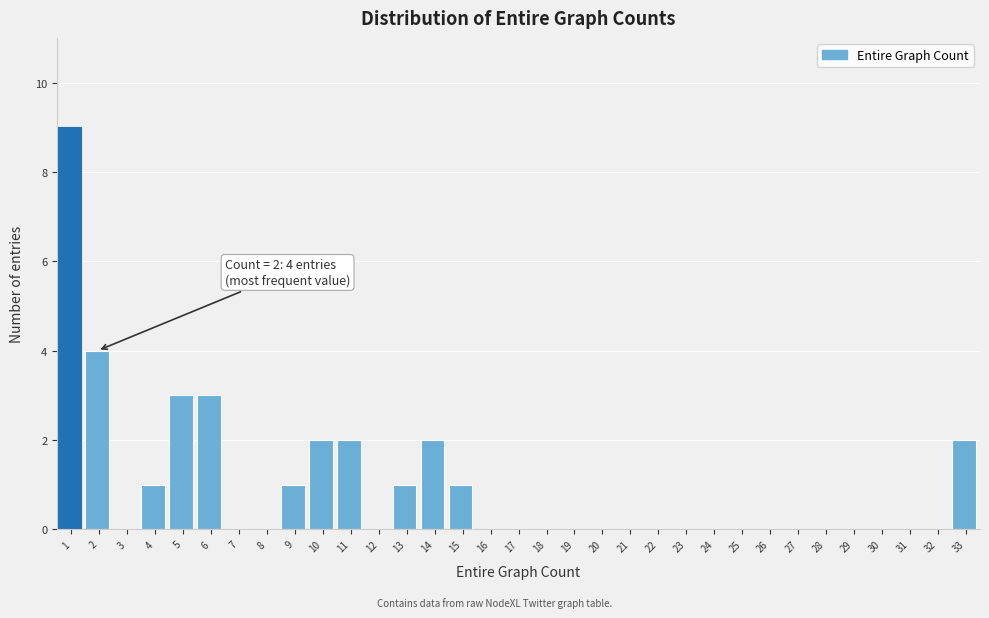

The chart shows a value of 3 at 5. True or false?

True